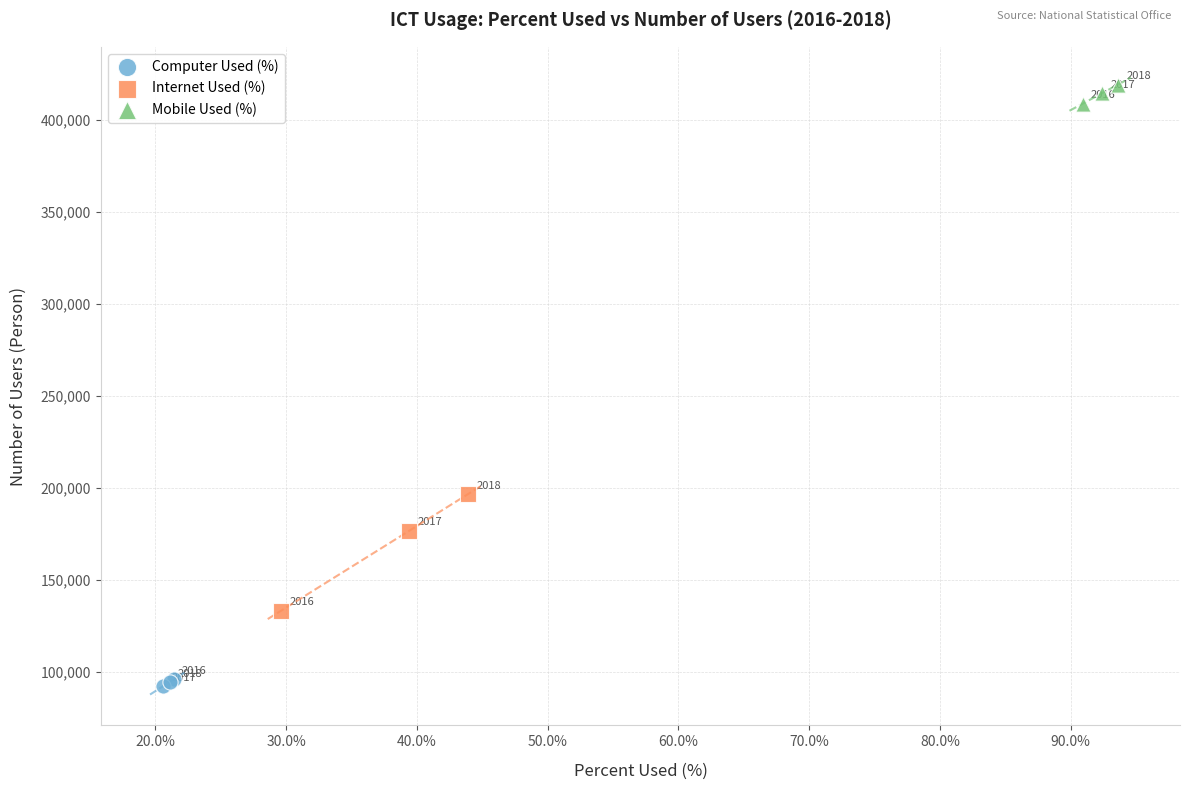

What are all the series names shown in the legend?

Computer Used (%), Internet Used (%), Mobile Used (%)